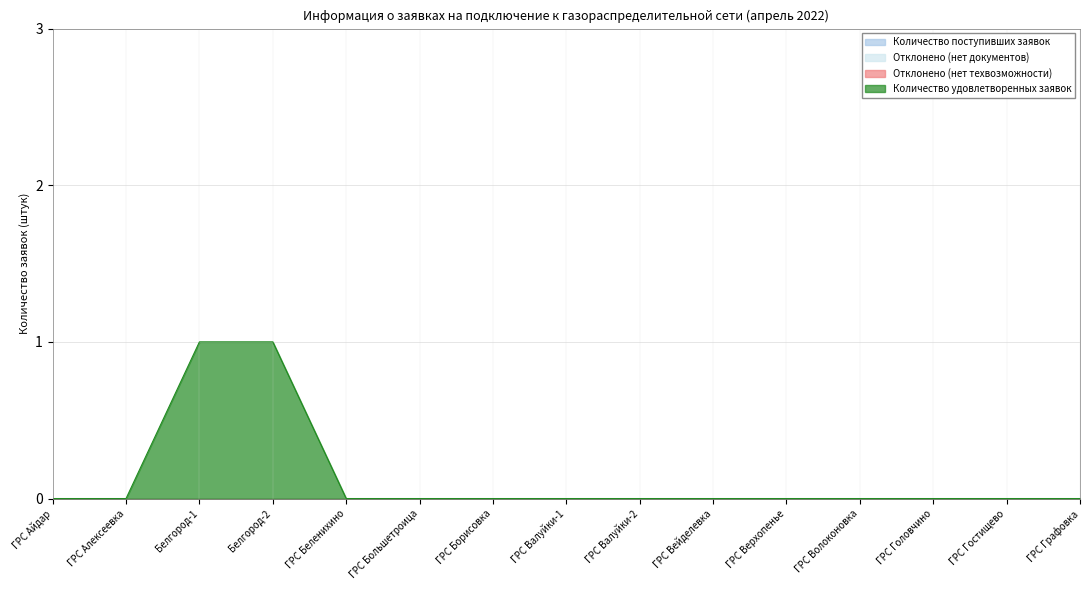

True or false: Количество поступивших заявок and Отклонено (нет техвозможности) intersect in this chart.

False